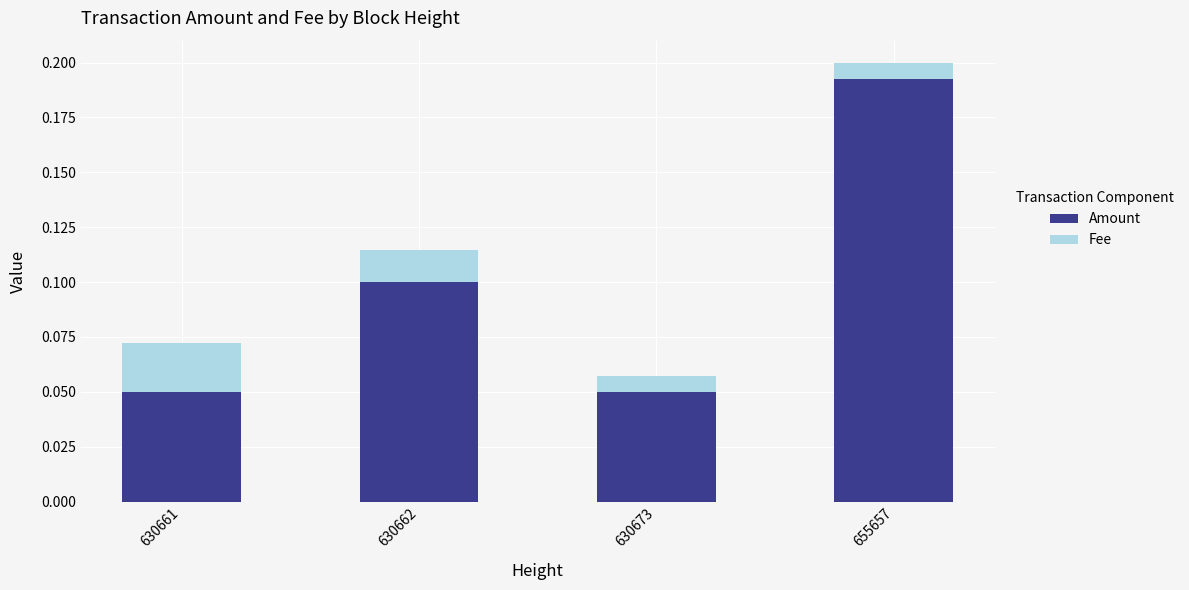

Which category has the highest value in the Amount series?

655657